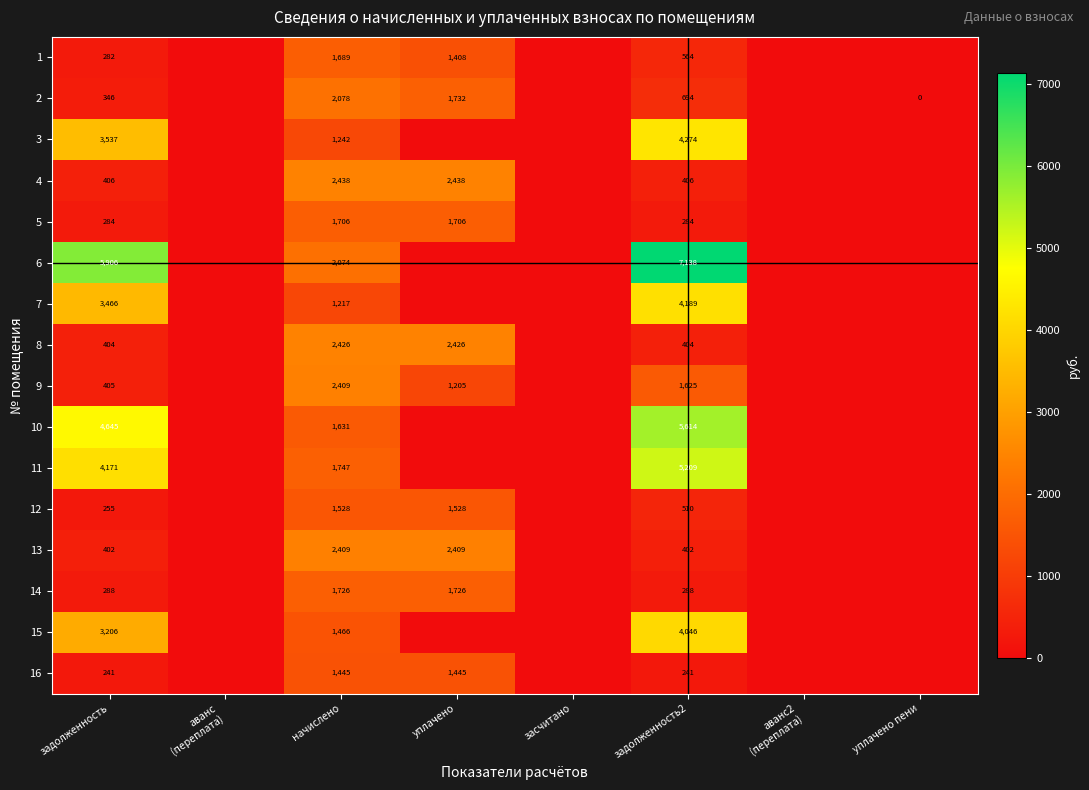

True or false: 10 has a value of 9922.7 at задолженность2.

False